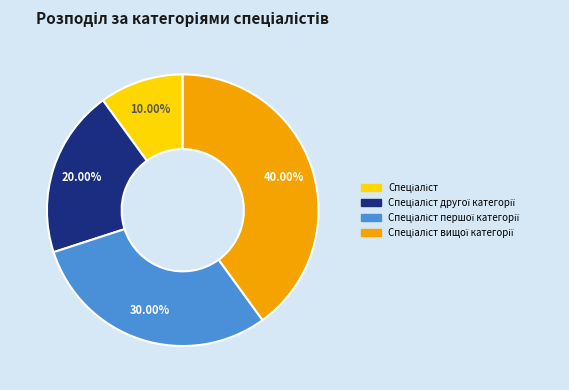

Does any single category account for the majority?

No